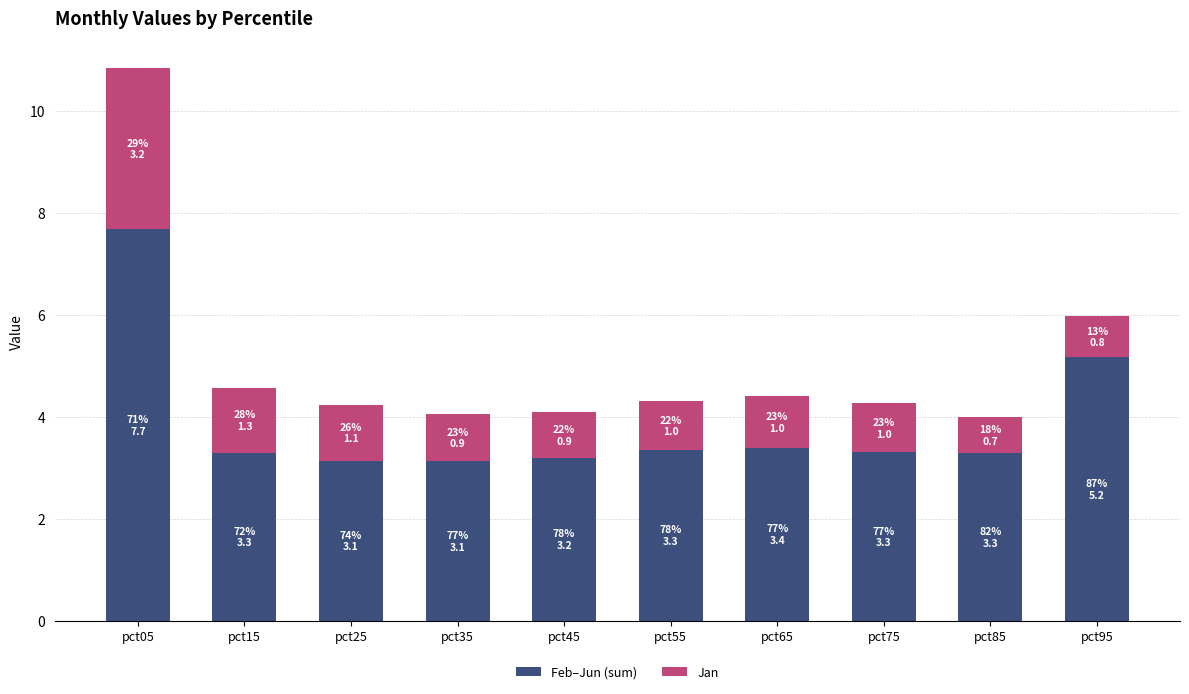

What is the total value across all series at pct65?

4.4